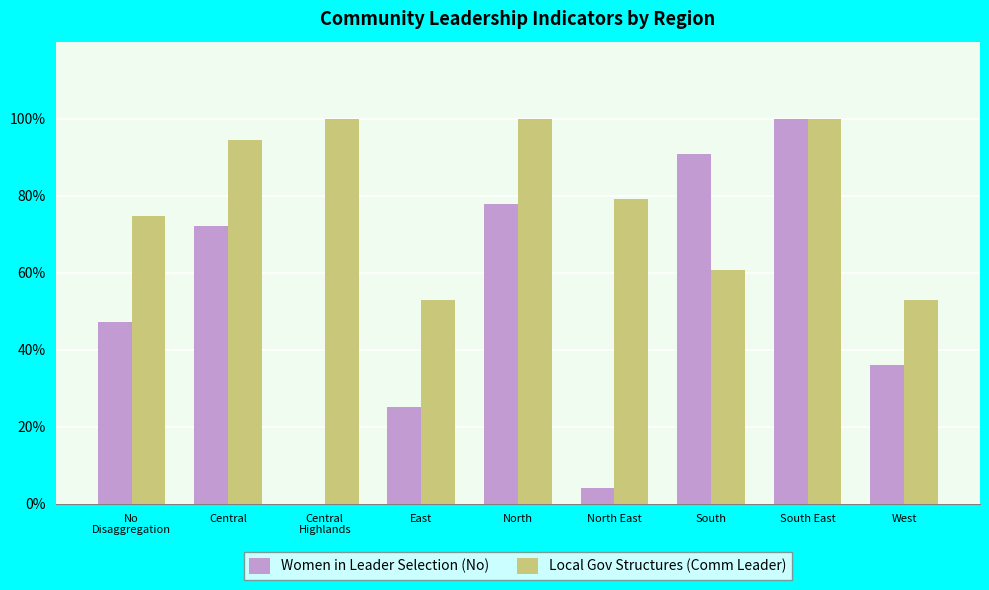

What value does the Women in Leader Selection (No) series have at South?

90.9